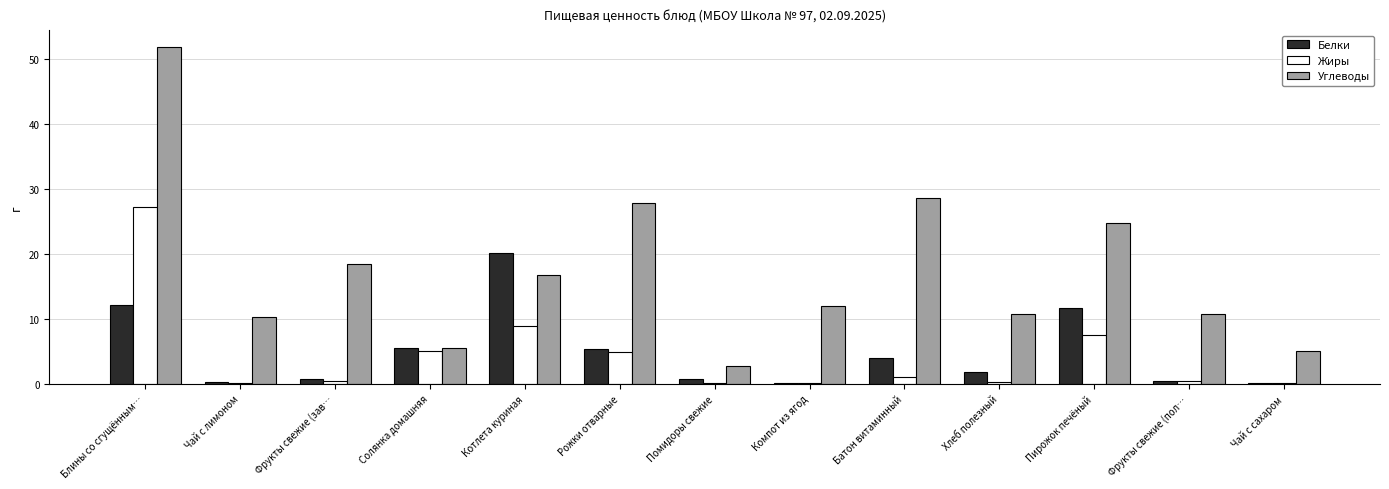

Is the value of Жиры at Фрукты свежие (пол… greater than the value of Белки at Хлеб полезный?

No